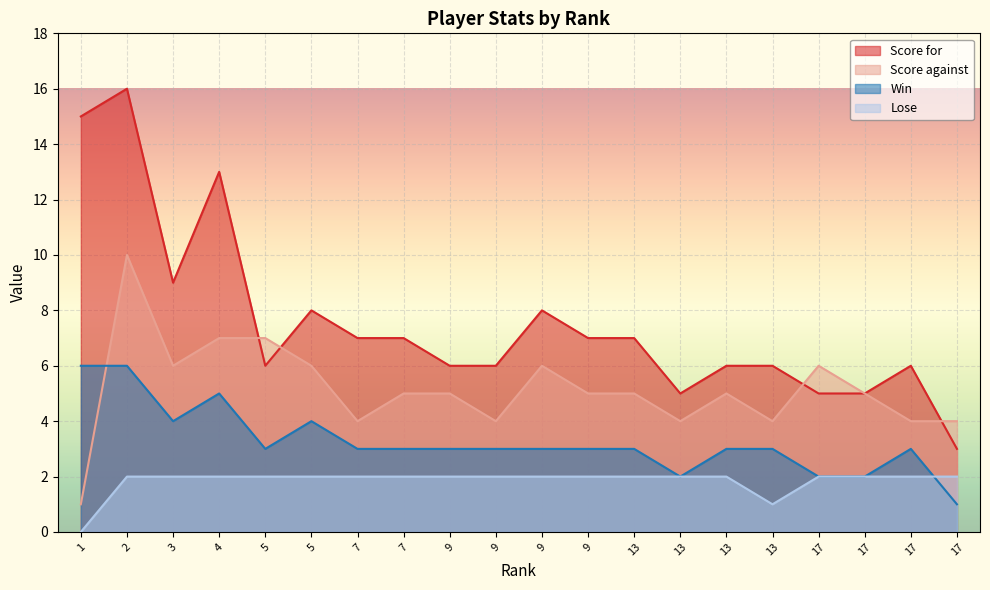

List the series in order of their overall mean, lowest first.

Lose, Win, Score against, Score for